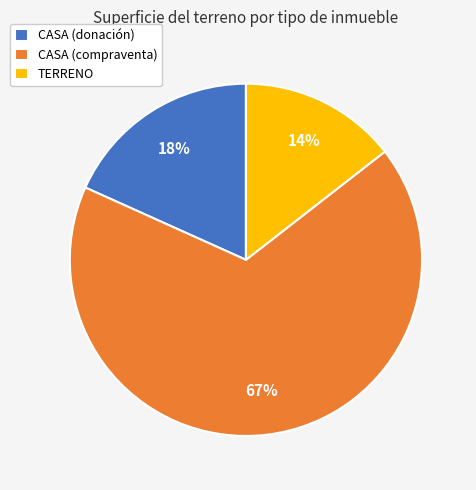

Which category accounts for the majority?

CASA (compraventa)